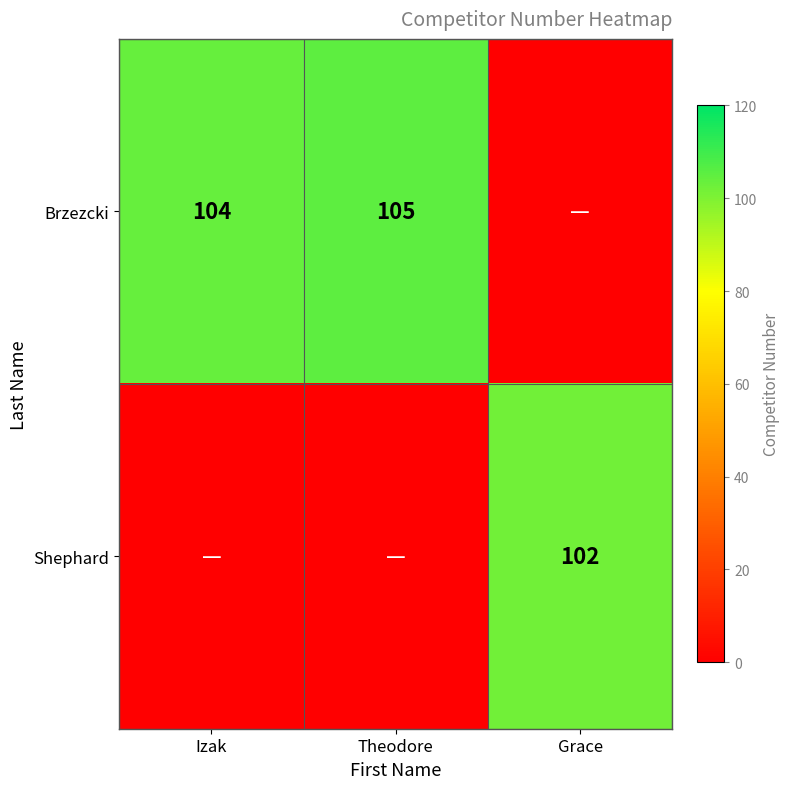

What is the spread (max minus min) of values at Izak?

104